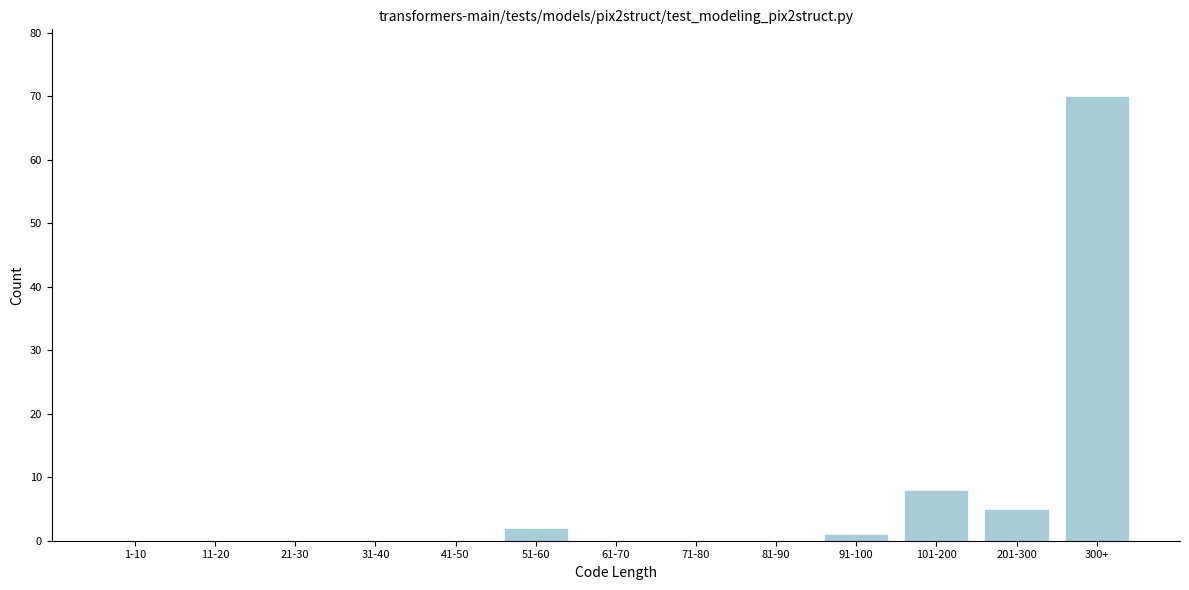

Reading left to right, extract all data points from this chart.

1-10=0	11-20=0	21-30=0	31-40=0	41-50=0	51-60=2	61-70=0	71-80=0	81-90=0	91-100=1	101-200=8	201-300=5	300+=70